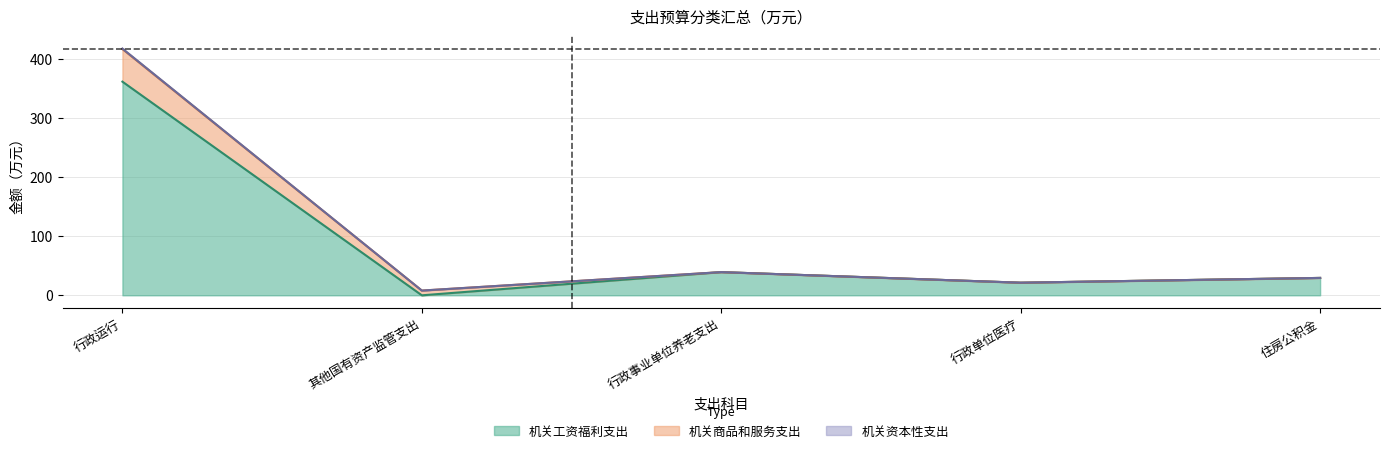

Where is 机关工资福利支出 nearest to the value 180?

行政事业单位养老支出